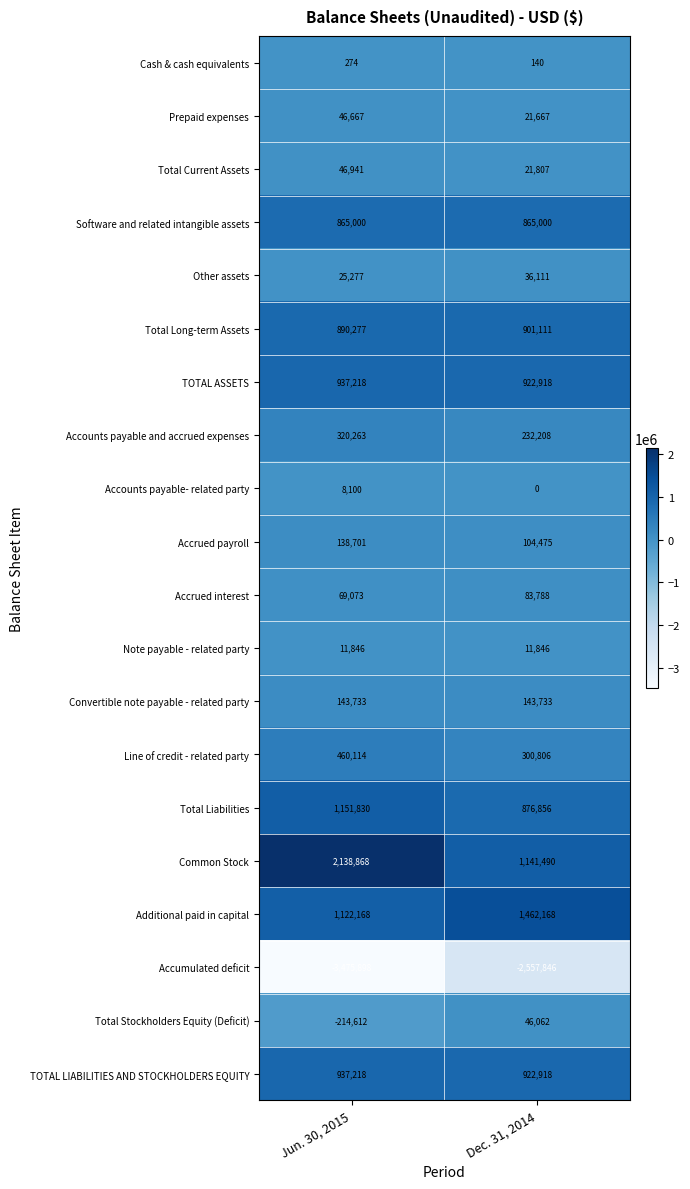

Which series has the largest total across all categories?

Common Stock